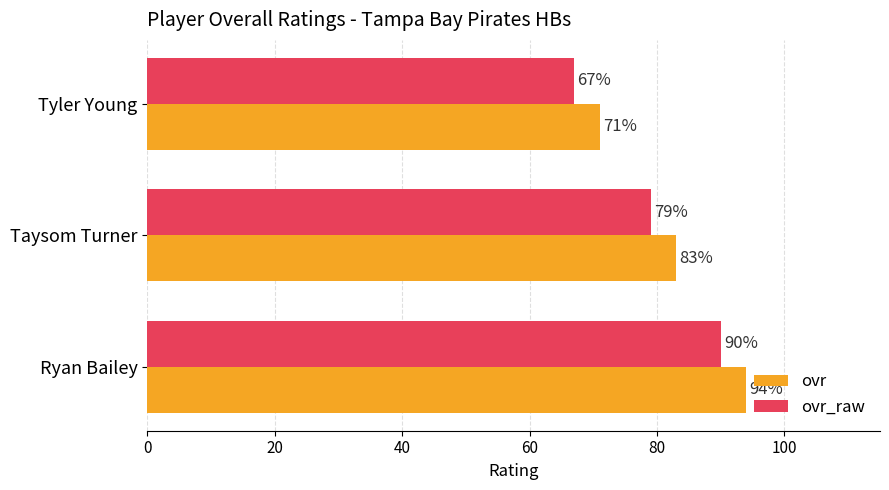

What is the difference between the ovr_raw values at Ryan Bailey and Taysom Turner?

11